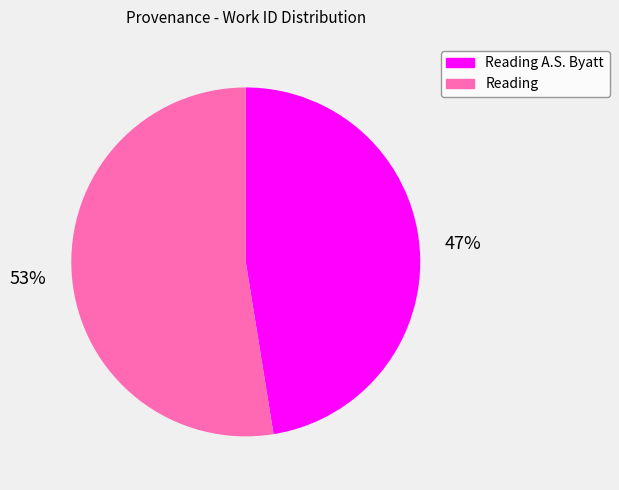

To the nearest percent, what is the average slice percentage?

50%